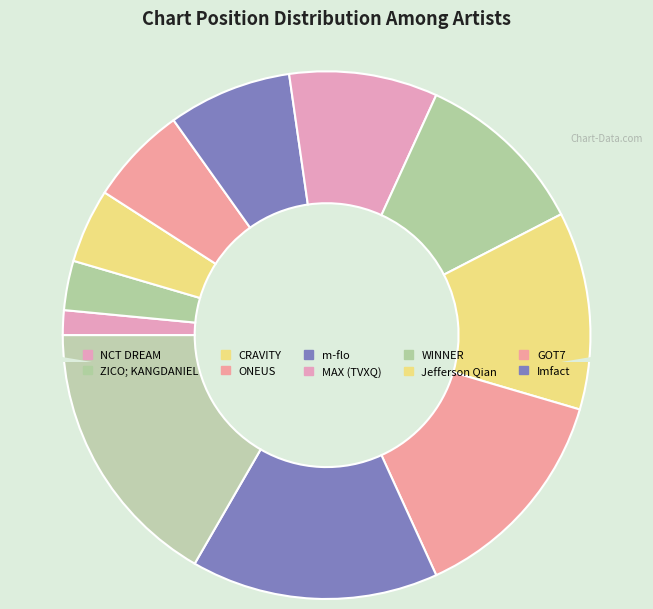

True or false: CRAVITY (#3) accounts for 1% of the total.

False